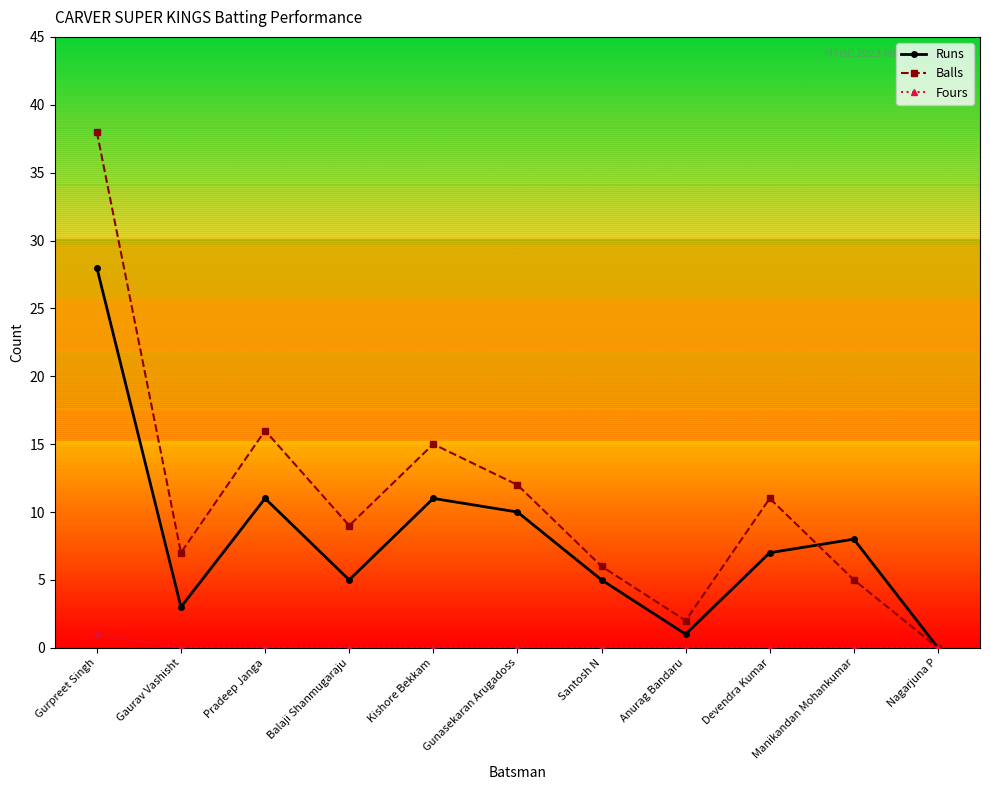

What is the greatest value displayed?

38